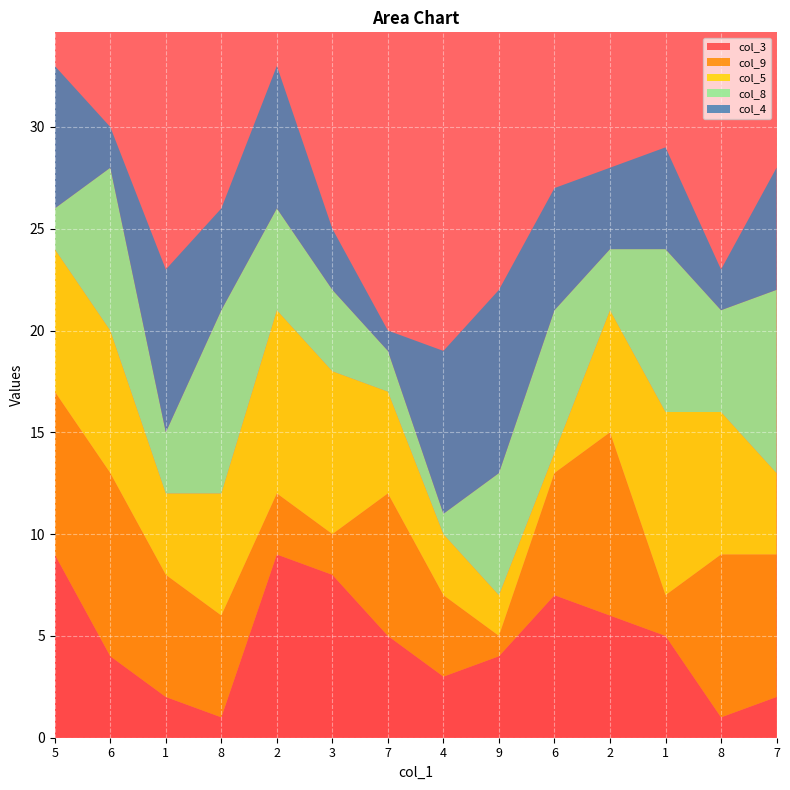

Reading left to right, transcribe all the data shown in this chart.

col_3: 9	4	2	1	9	8	5	3	4	7	6	5	1	2
col_9: 8	9	6	5	3	2	7	4	1	6	9	2	8	7
col_5: 7	7	4	6	9	8	5	3	2	1	6	9	7	4
col_8: 2	8	3	9	5	4	2	1	6	7	3	8	5	9
col_4: 7	2	8	5	7	3	1	8	9	6	4	5	2	6